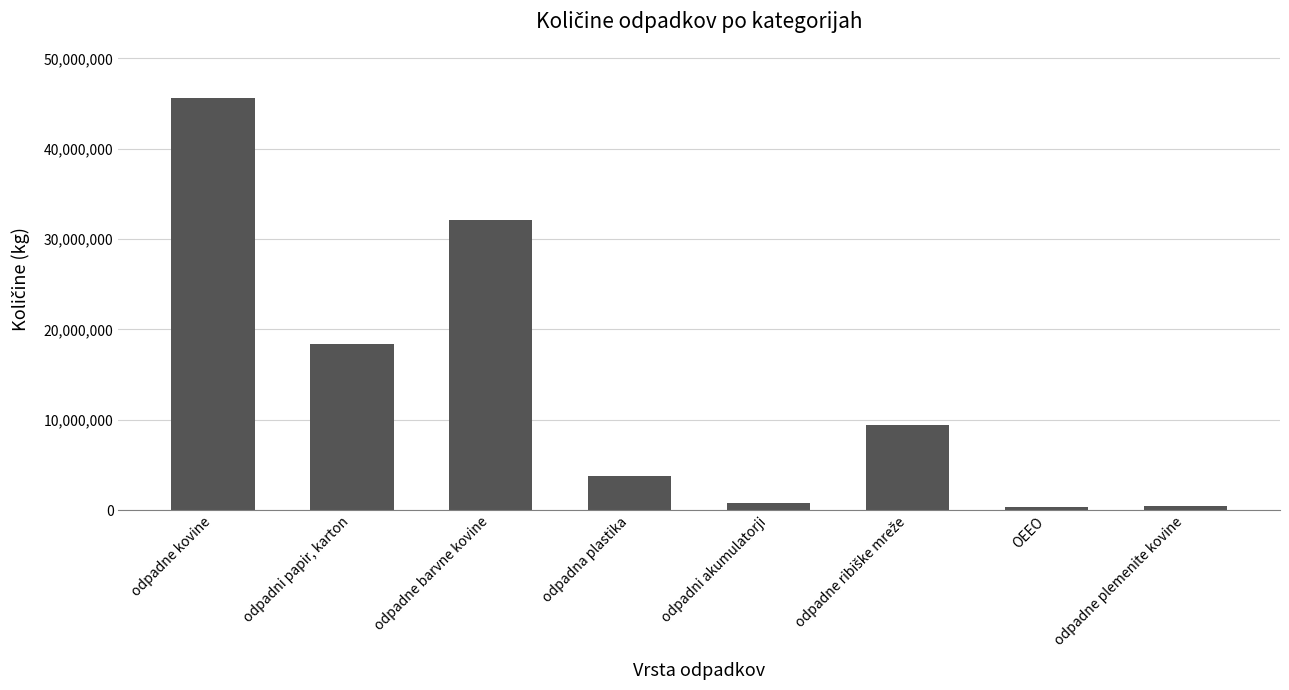

Which has a higher value, odpadna plastika or odpadni akumulatorji?

odpadna plastika